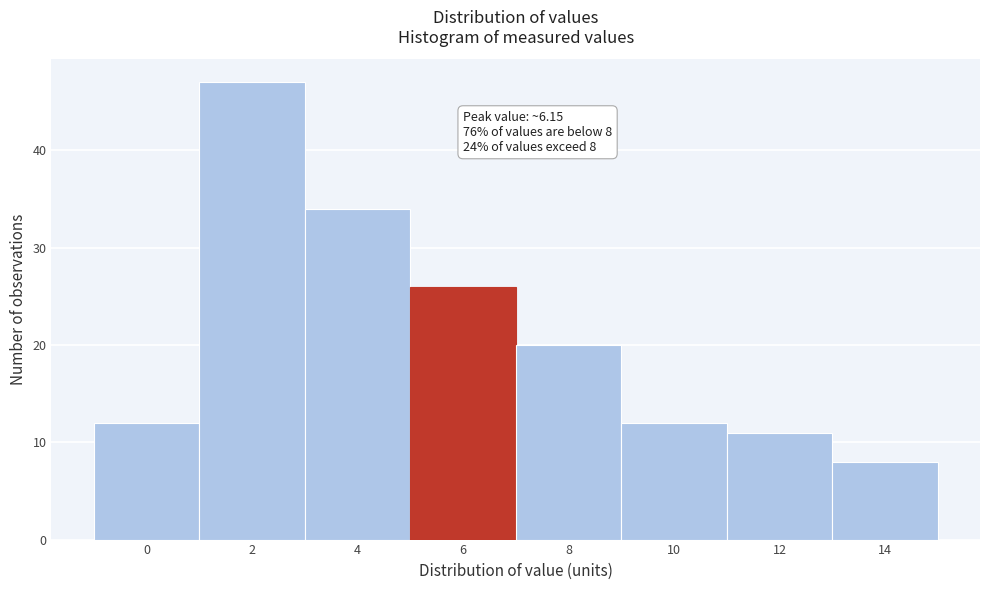

Reading left to right, extract all data points from this chart.

0=12	2=47	4=34	6=26	8=20	10=12	12=11	14=8